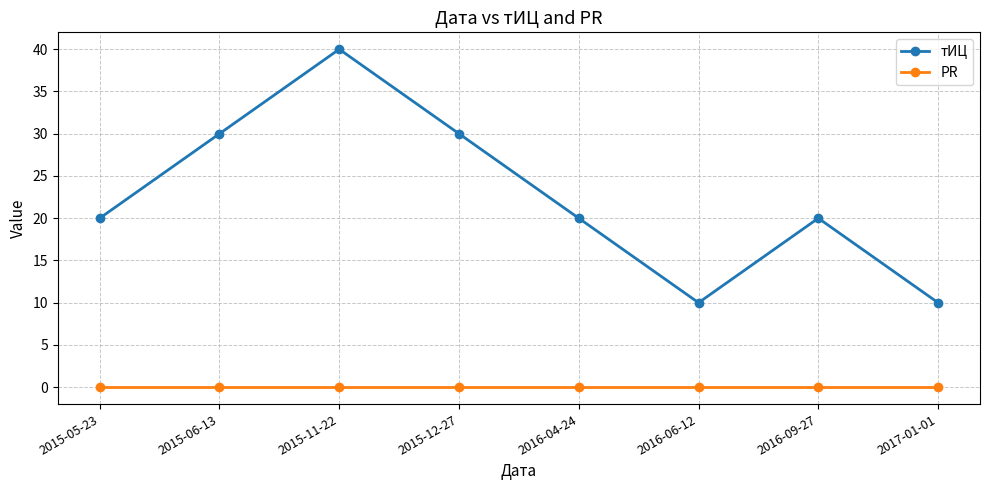

Which series has the largest total across all categories?

тИЦ